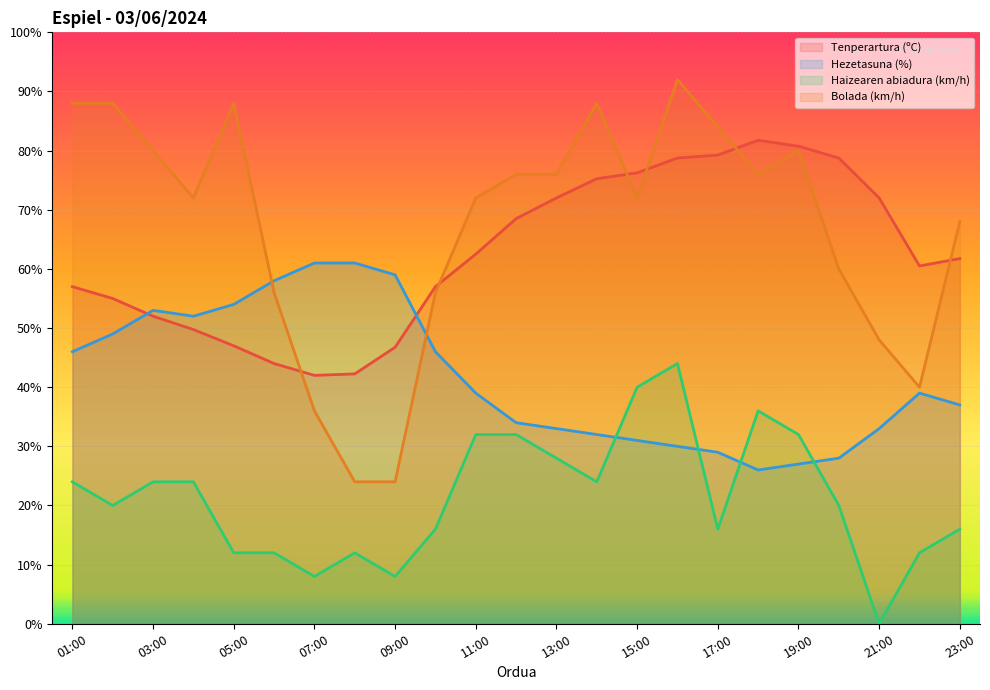

What are all the series names shown in the legend?

Tenperartura (ºC), Hezetasuna (%), Haizearen abiadura (km/h), Bolada (km/h)